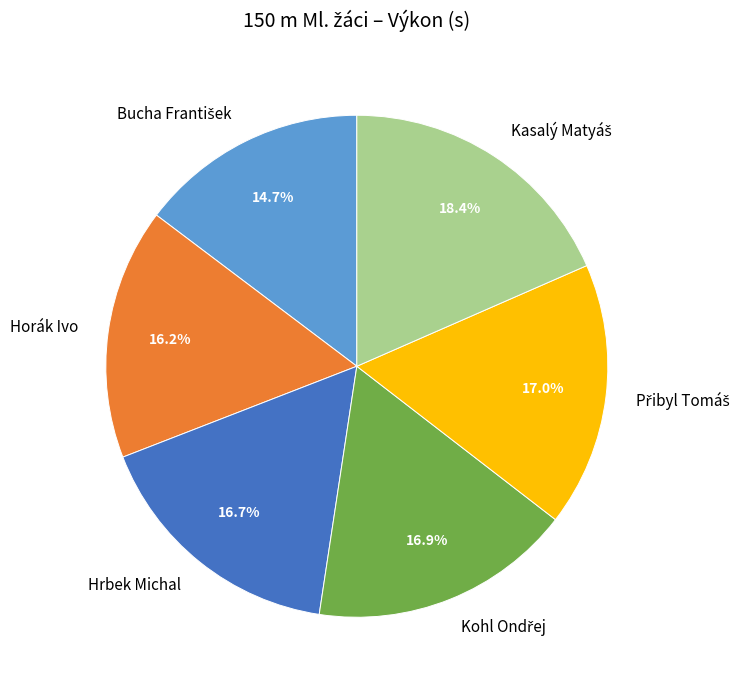

To the nearest percent, what percentage of the pie is Hrbek Michal?

17%